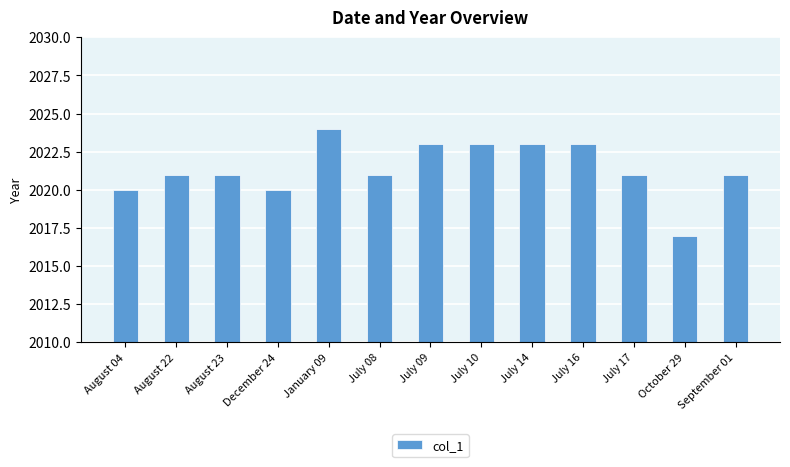

How many data points does each series have?

13